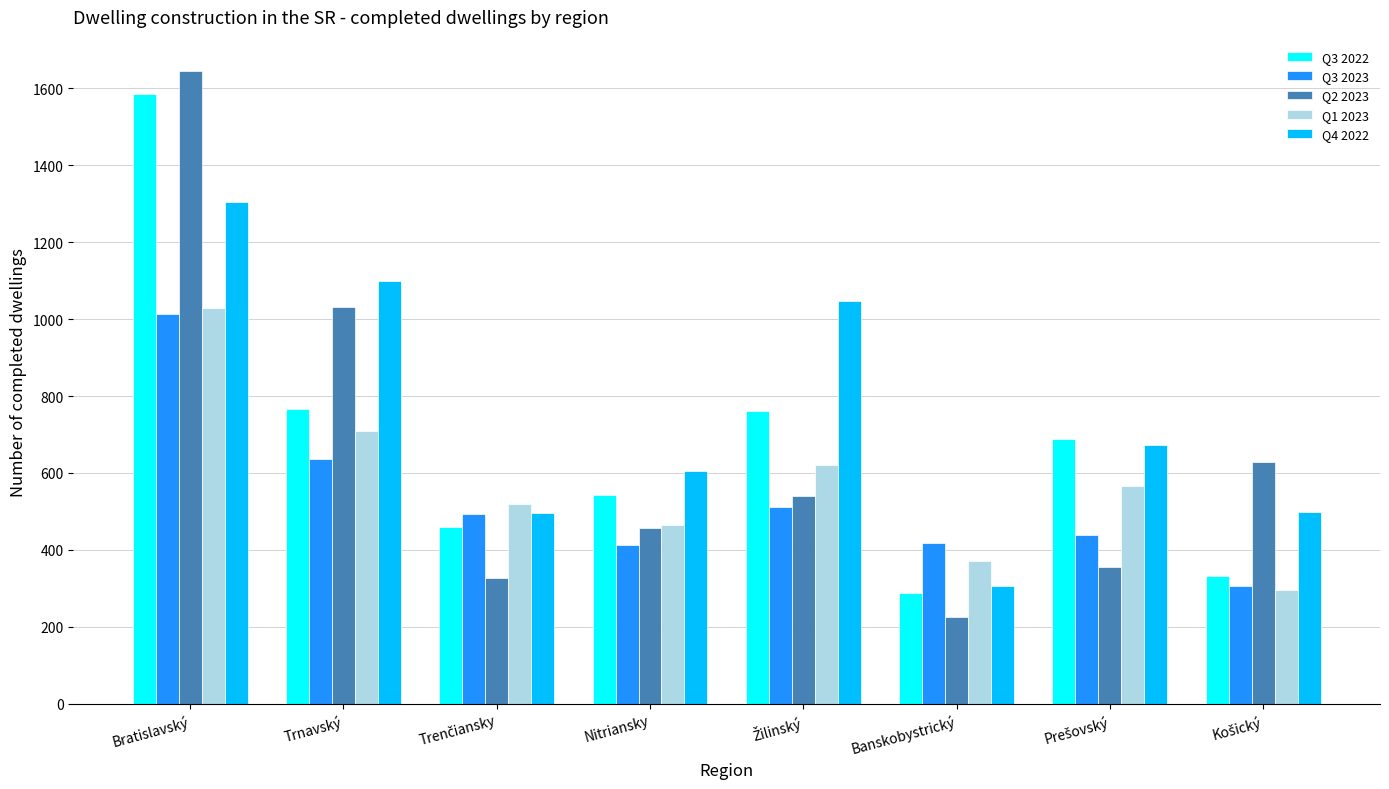

What position from the left is Banskobystrický?

6